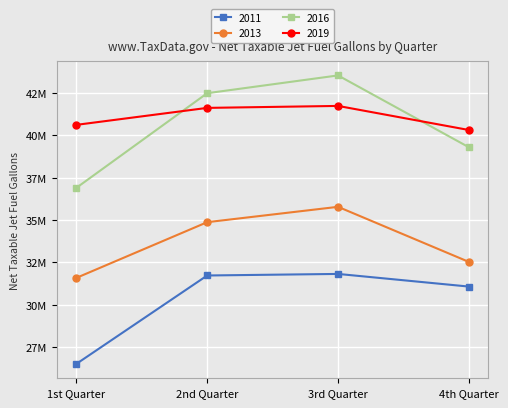

True or false: 2011 has more than 1 points higher than both neighbors.

False